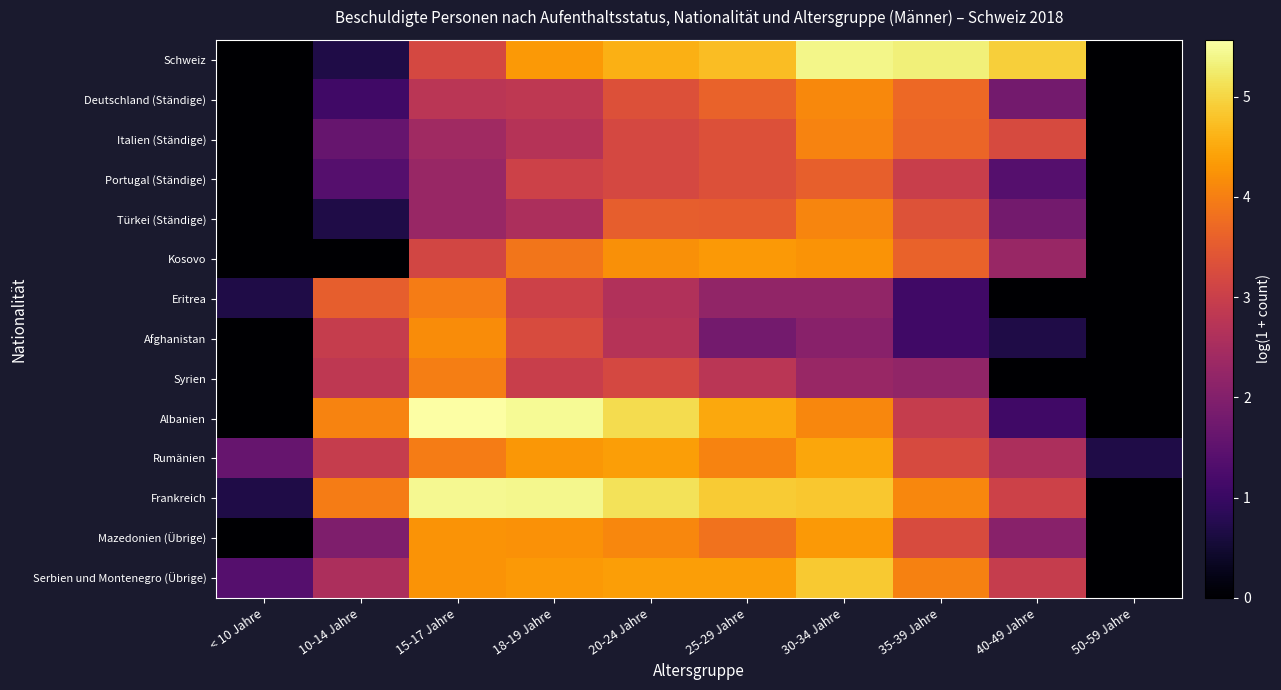

Reading left to right, extract all data points from this chart.

Schweiz: < 10 Jahre=0.0	10-14 Jahre=0.7	15-17 Jahre=3.2	18-19 Jahre=4.3	20-24 Jahre=4.6	25-29 Jahre=4.7	30-34 Jahre=5.4	35-39 Jahre=5.3	40-49 Jahre=4.9	50-59 Jahre=0.0
Deutschland (Ständige): < 10 Jahre=0.0	10-14 Jahre=1.1	15-17 Jahre=2.8	18-19 Jahre=2.8	20-24 Jahre=3.3	25-29 Jahre=3.6	30-34 Jahre=4.1	35-39 Jahre=3.7	40-49 Jahre=1.8	50-59 Jahre=0.0
Italien (Ständige): < 10 Jahre=0.0	10-14 Jahre=1.6	15-17 Jahre=2.4	18-19 Jahre=2.7	20-24 Jahre=3.2	25-29 Jahre=3.3	30-34 Jahre=4.1	35-39 Jahre=3.7	40-49 Jahre=3.2	50-59 Jahre=0.0
Portugal (Ständige): < 10 Jahre=0.0	10-14 Jahre=1.4	15-17 Jahre=2.3	18-19 Jahre=3.0	20-24 Jahre=3.2	25-29 Jahre=3.3	30-34 Jahre=3.6	35-39 Jahre=3.0	40-49 Jahre=1.4	50-59 Jahre=0.0
Türkei (Ständige): < 10 Jahre=0.0	10-14 Jahre=0.7	15-17 Jahre=2.3	18-19 Jahre=2.6	20-24 Jahre=3.6	25-29 Jahre=3.5	30-34 Jahre=4.1	35-39 Jahre=3.4	40-49 Jahre=1.8	50-59 Jahre=0.0
Kosovo: < 10 Jahre=0.0	10-14 Jahre=0.0	15-17 Jahre=3.1	18-19 Jahre=3.9	20-24 Jahre=4.2	25-29 Jahre=4.3	30-34 Jahre=4.2	35-39 Jahre=3.6	40-49 Jahre=2.3	50-59 Jahre=0.0
Eritrea: < 10 Jahre=0.7	10-14 Jahre=3.6	15-17 Jahre=4.0	18-19 Jahre=3.0	20-24 Jahre=2.6	25-29 Jahre=2.2	30-34 Jahre=2.2	35-39 Jahre=1.1	40-49 Jahre=0.0	50-59 Jahre=0.0
Afghanistan: < 10 Jahre=0.0	10-14 Jahre=2.9	15-17 Jahre=4.2	18-19 Jahre=3.3	20-24 Jahre=2.7	25-29 Jahre=1.8	30-34 Jahre=2.1	35-39 Jahre=1.1	40-49 Jahre=0.7	50-59 Jahre=0.0
Syrien: < 10 Jahre=0.0	10-14 Jahre=2.8	15-17 Jahre=4.0	18-19 Jahre=3.0	20-24 Jahre=3.2	25-29 Jahre=2.8	30-34 Jahre=2.3	35-39 Jahre=2.2	40-49 Jahre=0.0	50-59 Jahre=0.0
Albanien: < 10 Jahre=0.0	10-14 Jahre=4.1	15-17 Jahre=5.6	18-19 Jahre=5.5	20-24 Jahre=5.1	25-29 Jahre=4.5	30-34 Jahre=4.1	35-39 Jahre=2.9	40-49 Jahre=1.1	50-59 Jahre=0.0
Rumänien: < 10 Jahre=1.6	10-14 Jahre=2.9	15-17 Jahre=4.0	18-19 Jahre=4.3	20-24 Jahre=4.4	25-29 Jahre=4.0	30-34 Jahre=4.5	35-39 Jahre=3.2	40-49 Jahre=2.6	50-59 Jahre=0.7
Frankreich: < 10 Jahre=0.7	10-14 Jahre=4.0	15-17 Jahre=5.5	18-19 Jahre=5.4	20-24 Jahre=5.1	25-29 Jahre=4.9	30-34 Jahre=4.8	35-39 Jahre=4.1	40-49 Jahre=3.0	50-59 Jahre=0.0
Mazedonien (Übrige): < 10 Jahre=0.0	10-14 Jahre=1.9	15-17 Jahre=4.2	18-19 Jahre=4.2	20-24 Jahre=4.1	25-29 Jahre=3.8	30-34 Jahre=4.3	35-39 Jahre=3.3	40-49 Jahre=2.1	50-59 Jahre=0.0
Serbien und Montenegro (Übrige): < 10 Jahre=1.4	10-14 Jahre=2.6	15-17 Jahre=4.2	18-19 Jahre=4.3	20-24 Jahre=4.4	25-29 Jahre=4.4	30-34 Jahre=4.9	35-39 Jahre=4.0	40-49 Jahre=2.9	50-59 Jahre=0.0